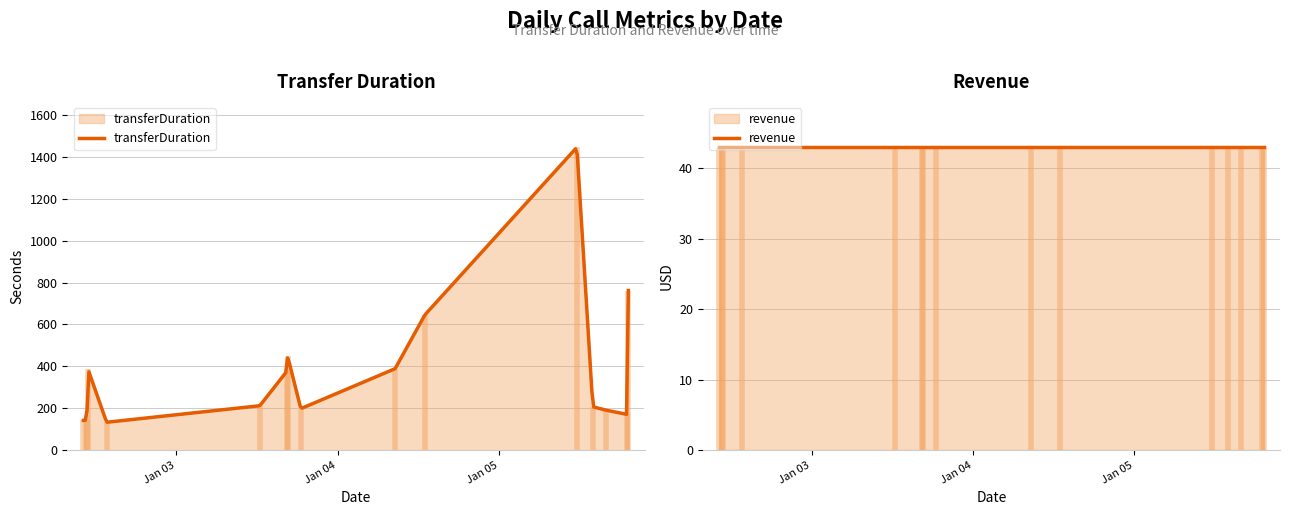

Is the value of revenue at 2024-01-05 19:15:08 greater than the value of transferDuration at 2024-01-05 15:54:26?

No